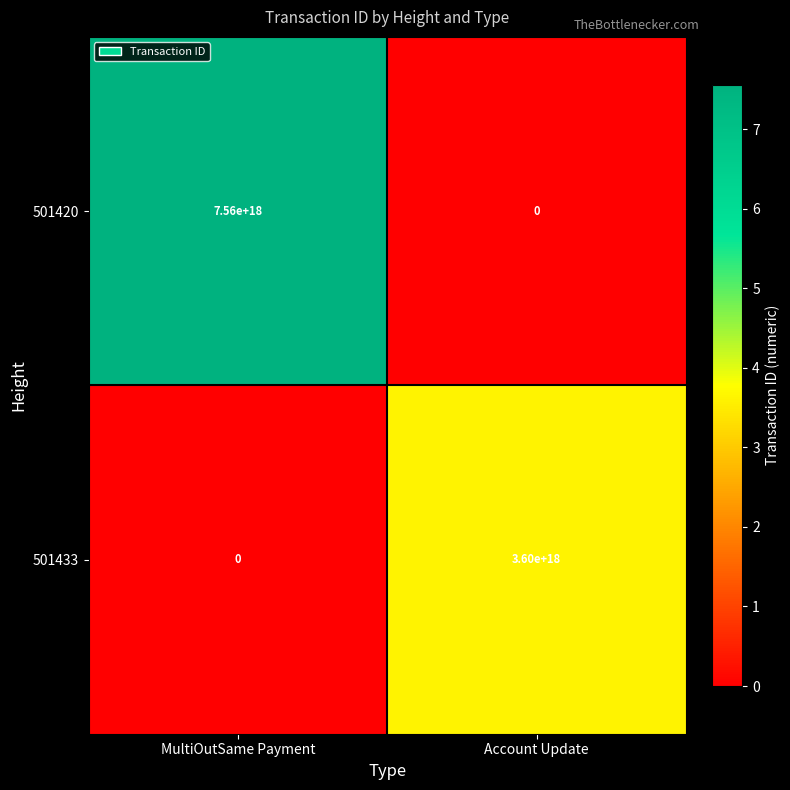

Between MultiOutSame Payment and Account Update, which series saw the biggest shift?

501420